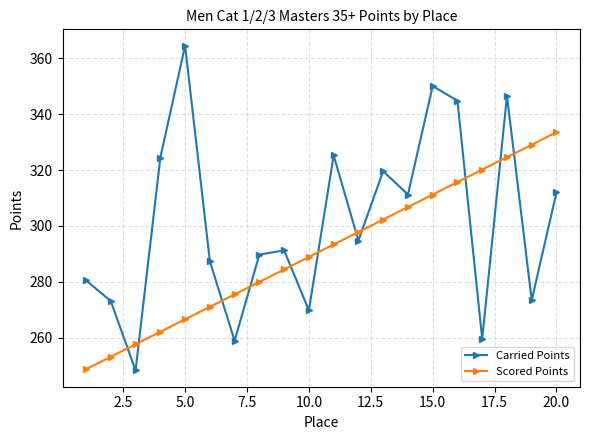

Which series has the largest range (max minus min)?

Carried Points